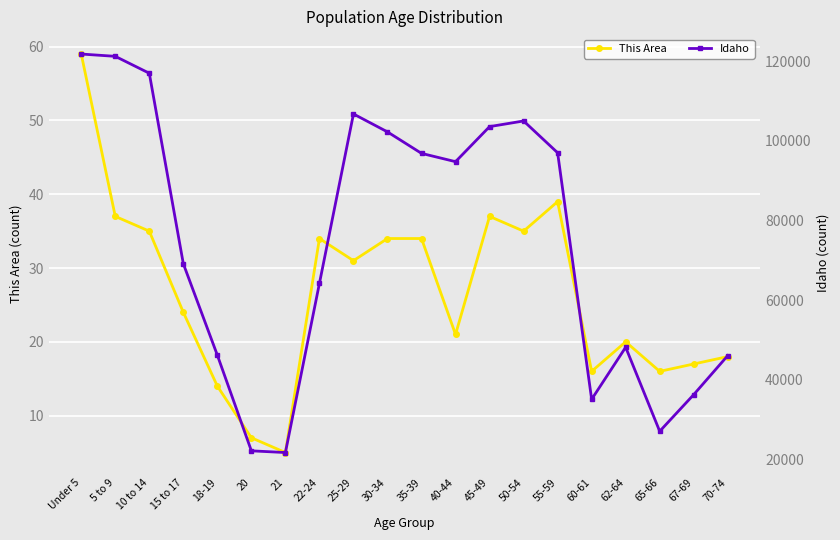

Read the Idaho value at 55-59.

96997